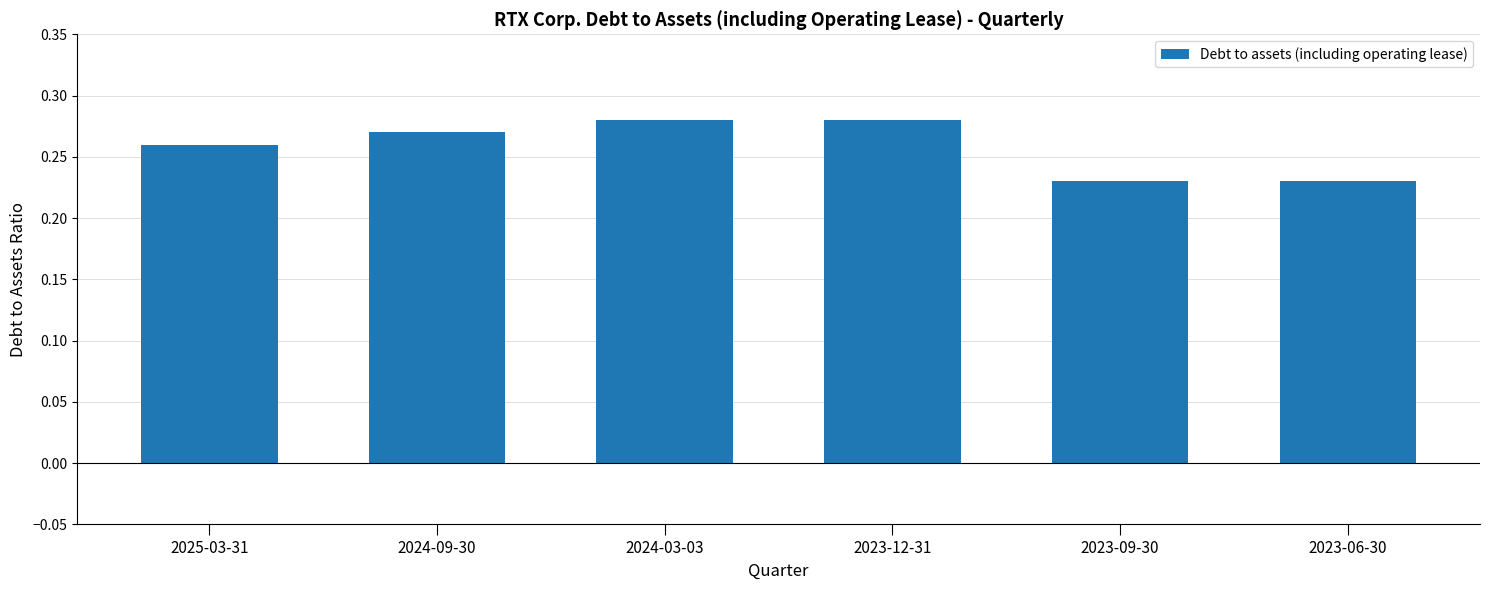

What is the sum of all values?

1.6